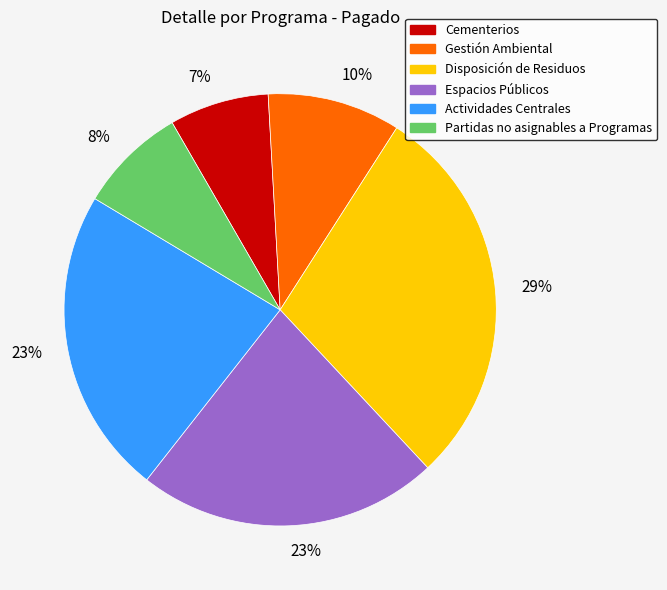

Is there a majority slice in this chart?

No